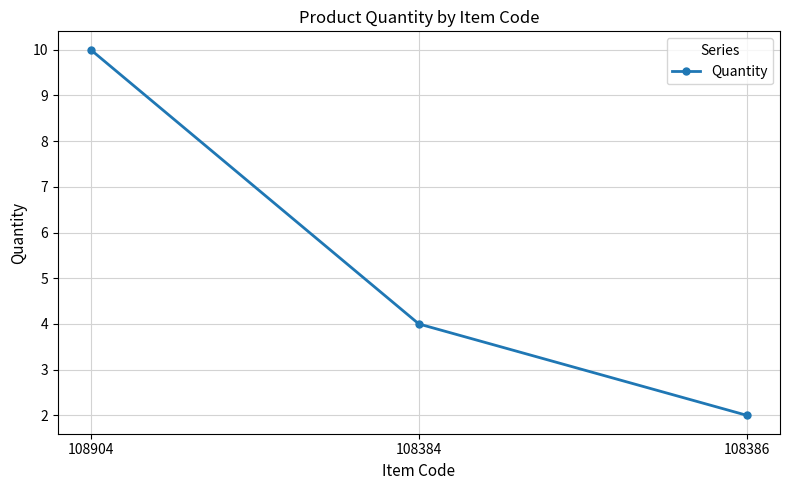

How many lines are shown in the chart?

1